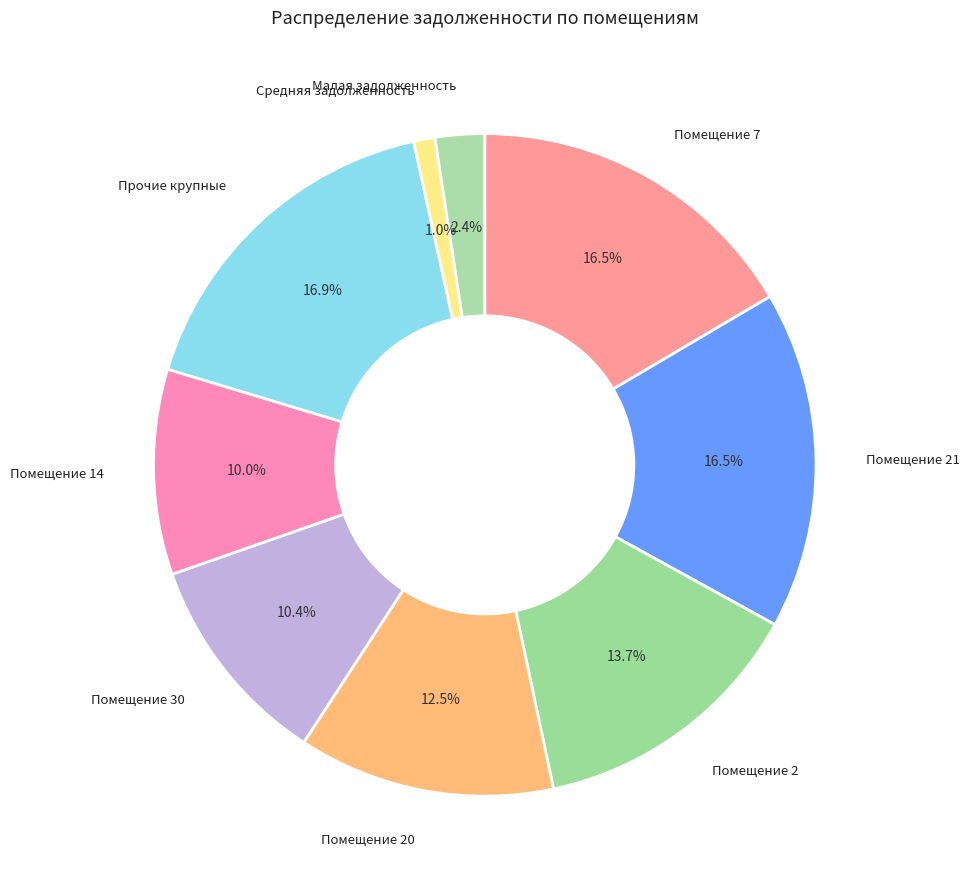

How many segments does this pie chart have?

9